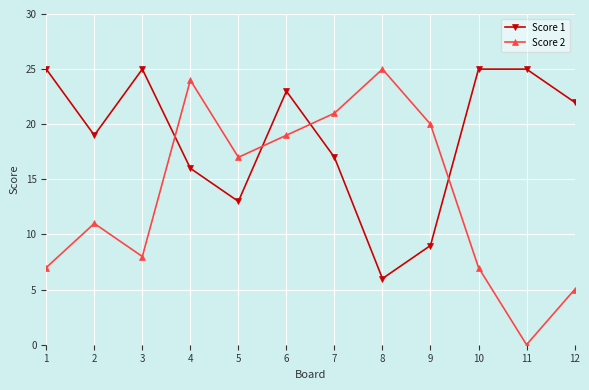

Rank the series at 6 from lowest to highest value.

Score 2, Score 1